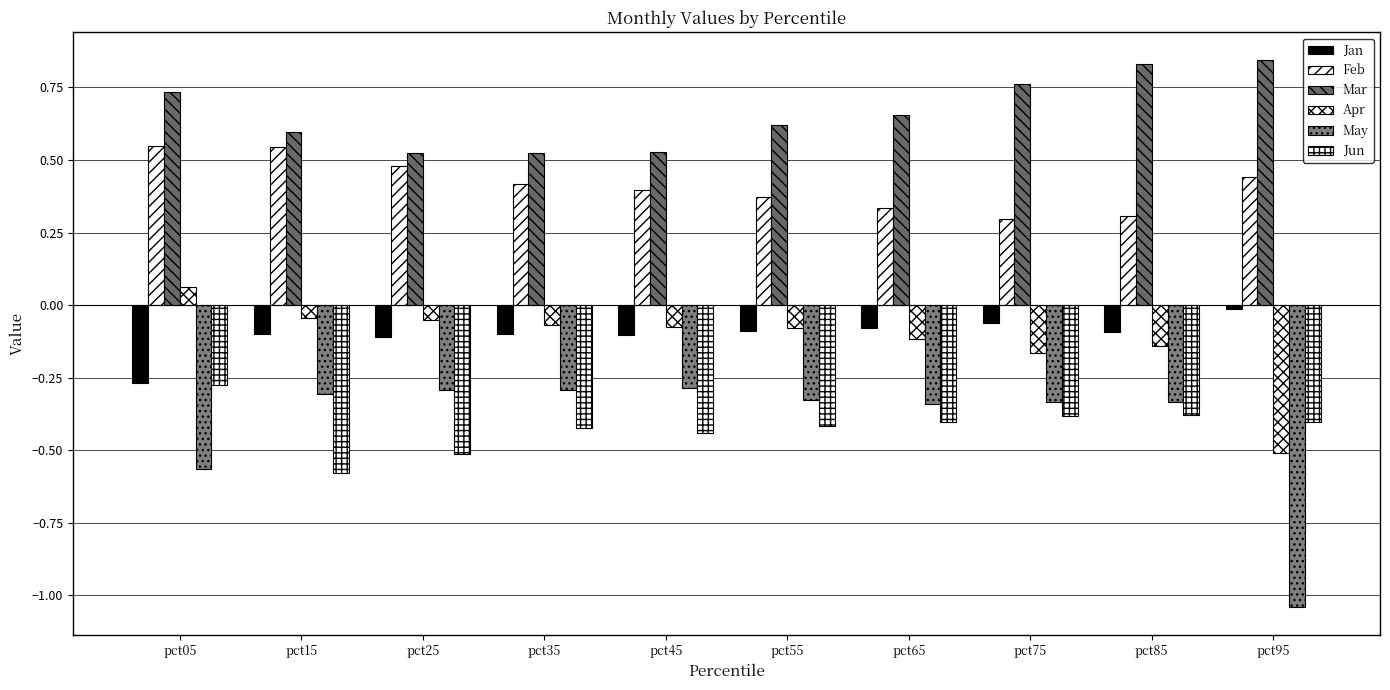

Does the chart contain stacked bars?

No